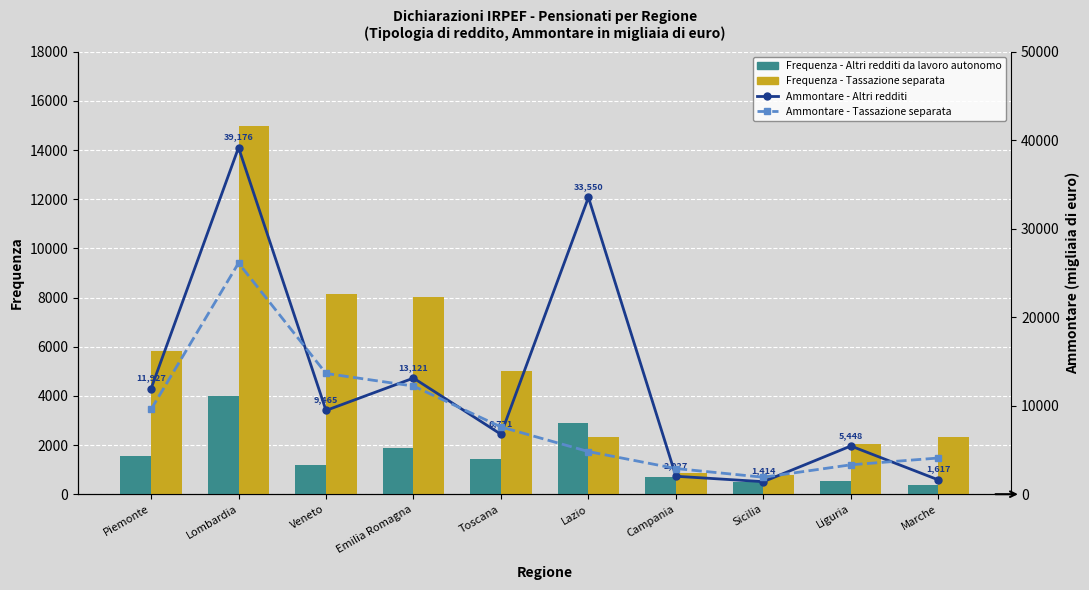

What is the sum of the Frequenza - Tassazione separata values at Campania and Toscana?

5886